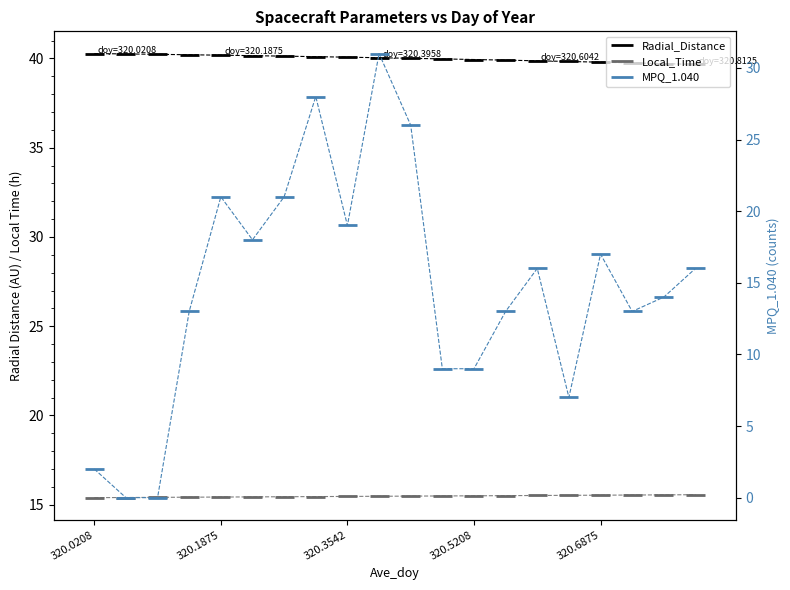

Which series has the largest total across all categories?

Radial_Distance